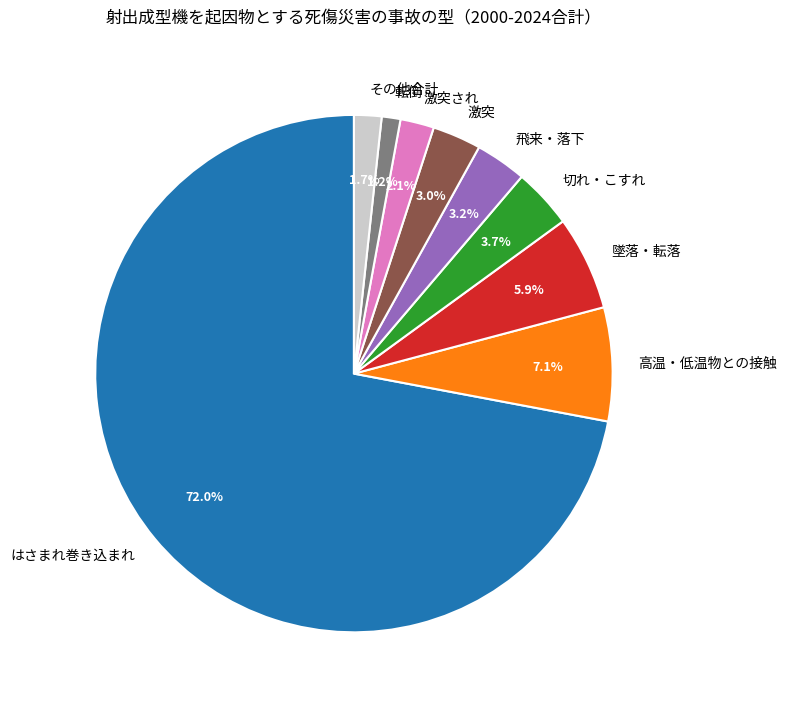

Combined, do 飛来・落下 and 転倒 account for over 50%?

No